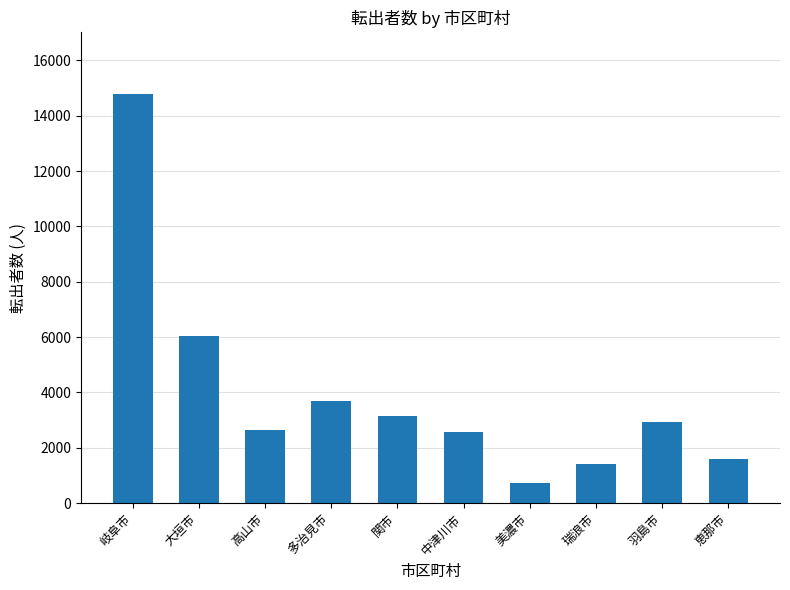

Are the bars grouped side by side (vs. stacked)?

No